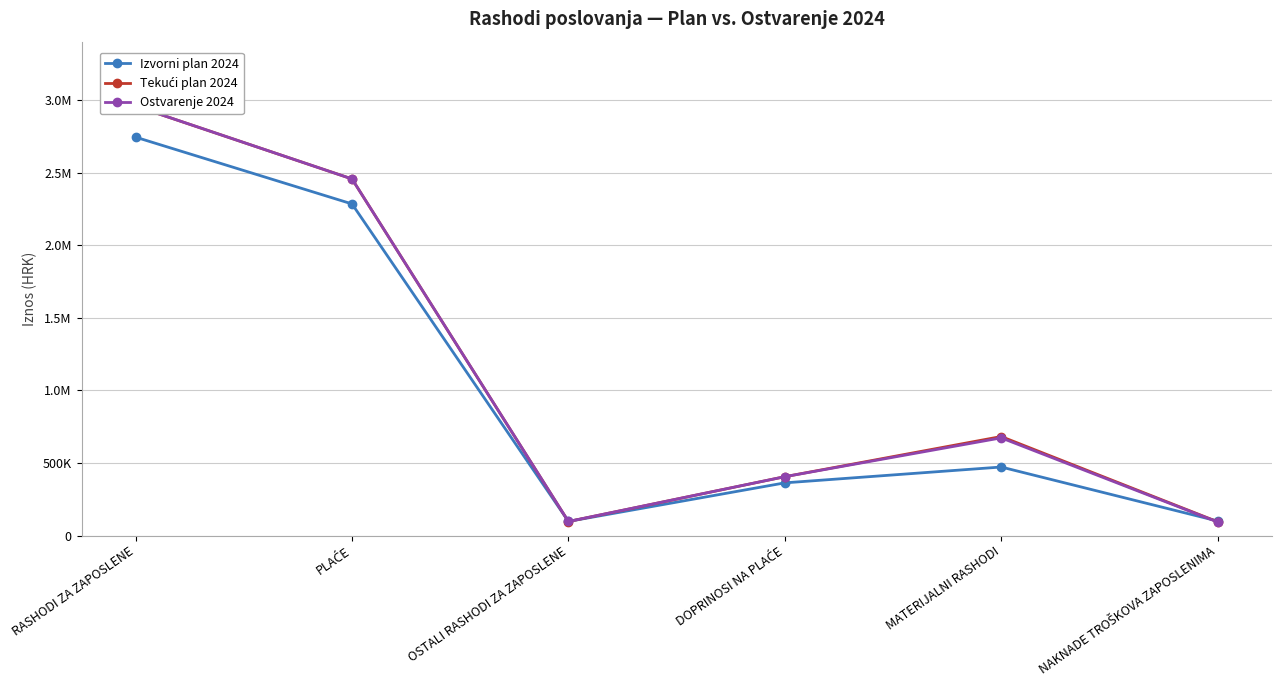

What is the lowest value of the Tekući plan 2024 series?

94900.0